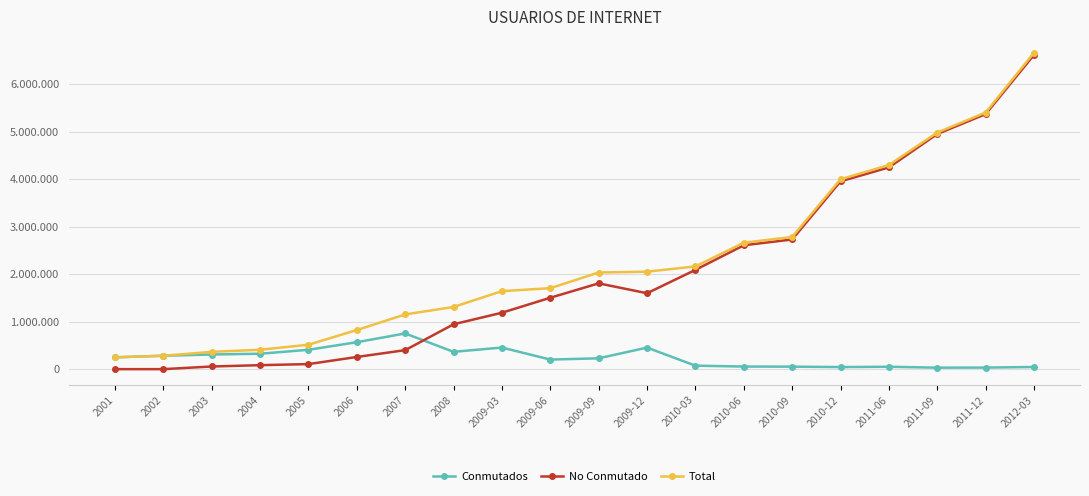

What is the label of the 18th point from the right?

2003